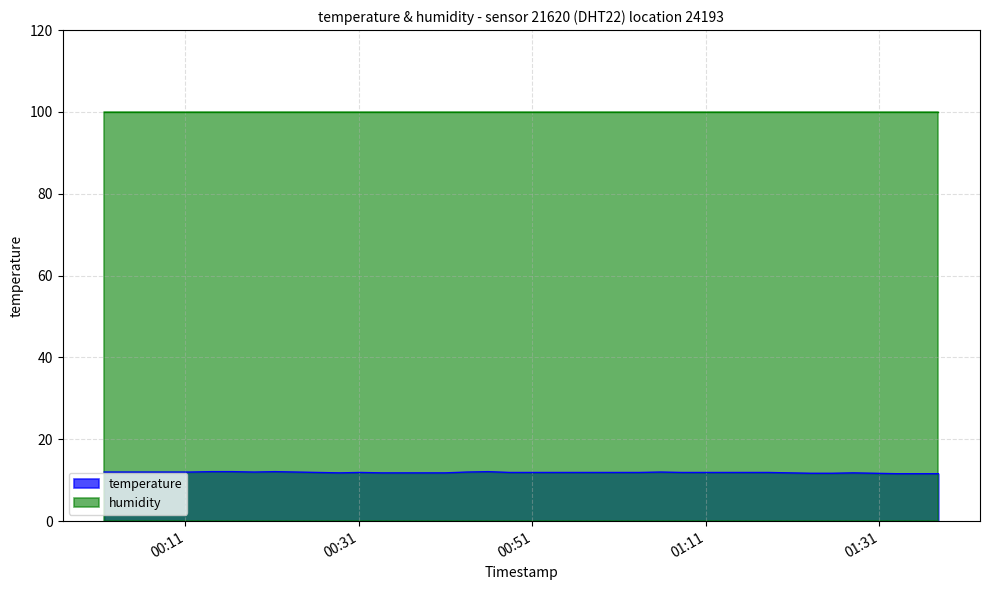

What is the smallest value displayed?

11.6